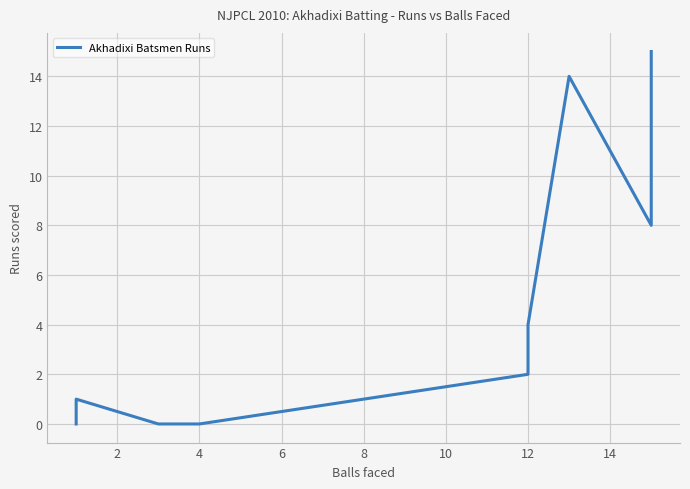

How many lines are shown in the chart?

1